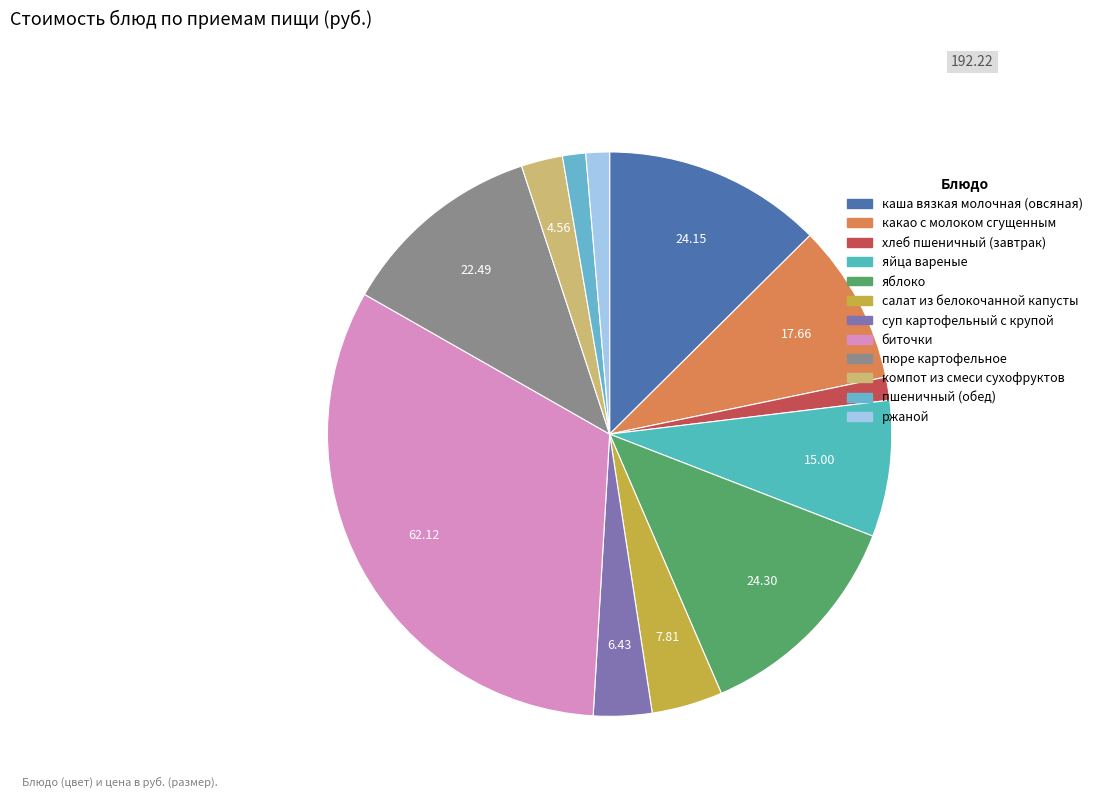

Does any single category account for the majority?

No